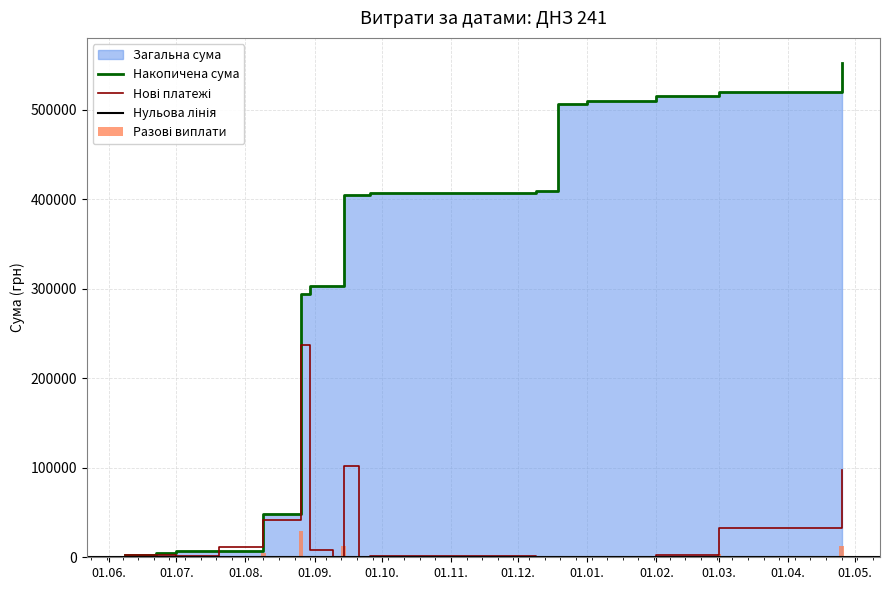

Which category has the lowest value across all series?

01.01.